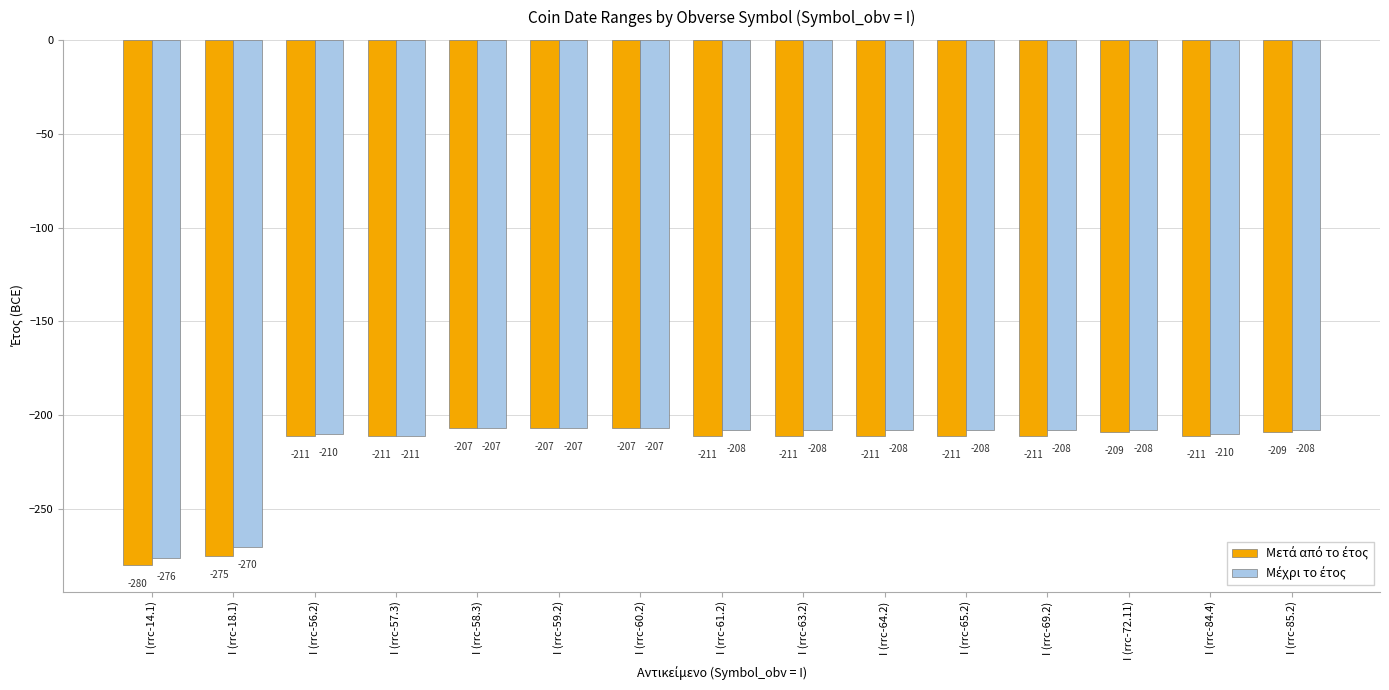

What is the maximum value shown in the chart?

-207